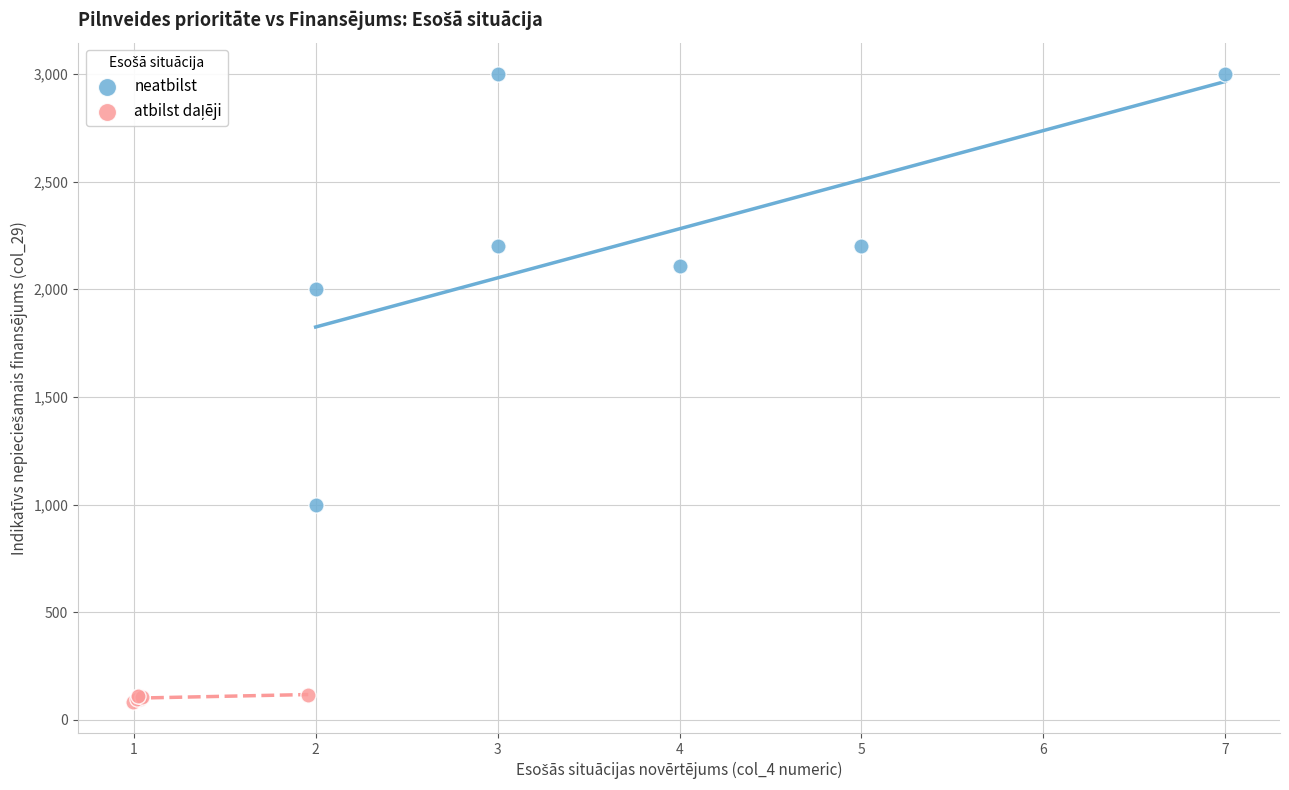

Which series has the widest spread of Y values?

neatbilst